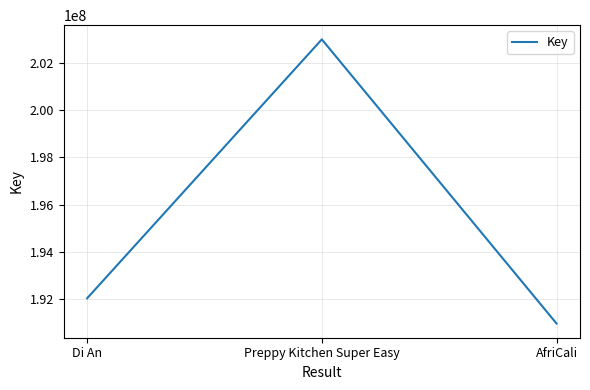

Reading left to right, transcribe all the data shown in this chart.

Di An=192048015	Preppy Kitchen Super Easy=202987749	AfriCali=190982311